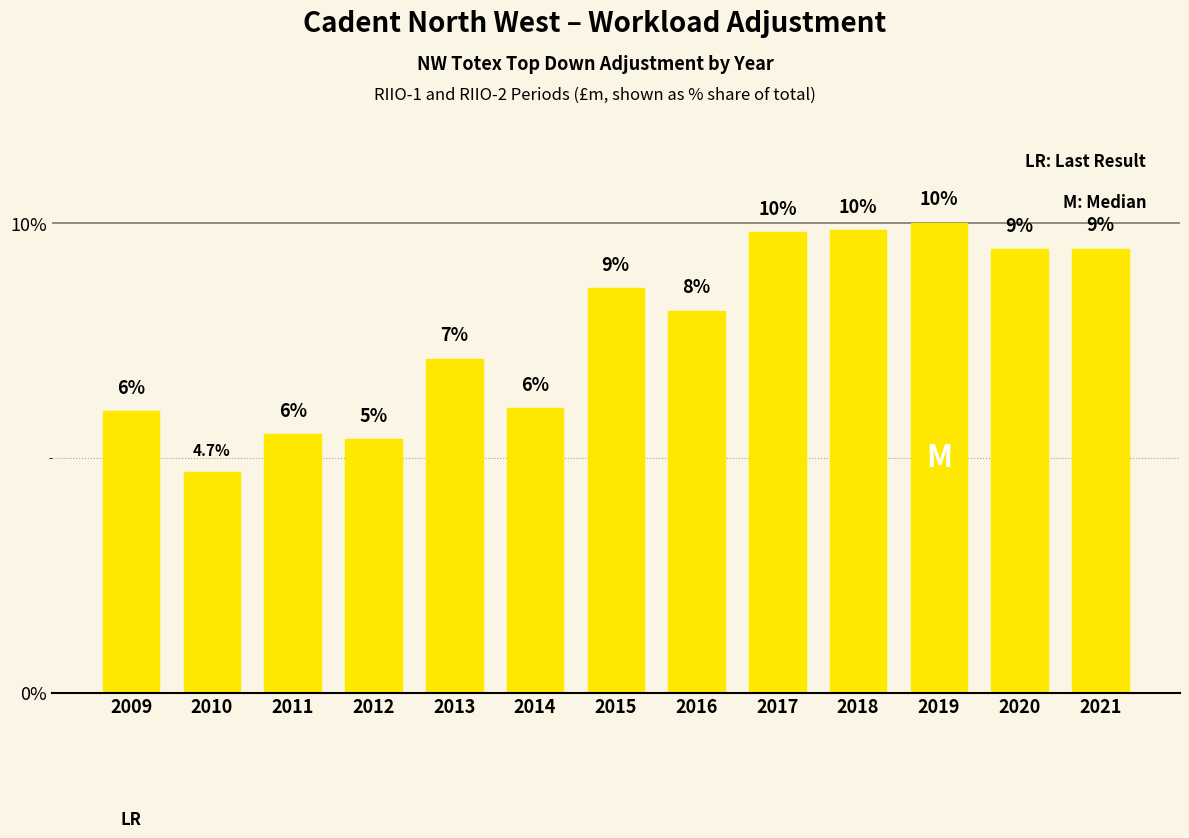

Is it true that the value at 2014 is 6.0?

True